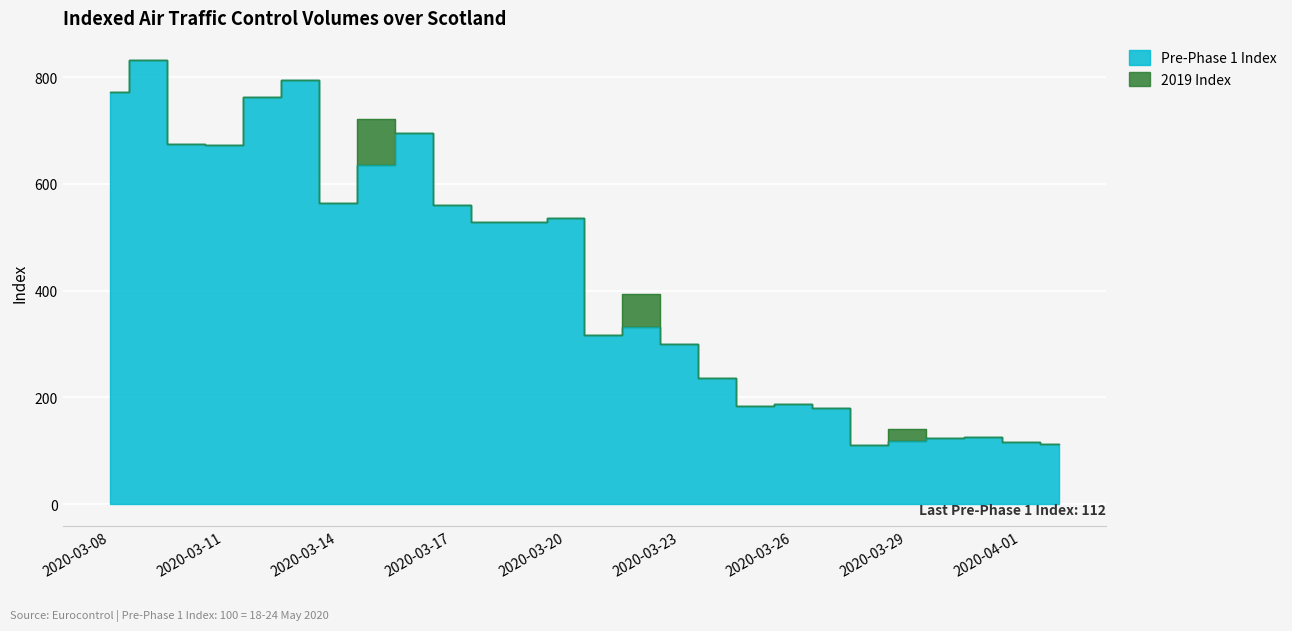

Reading left to right, extract all data points from this chart.

2020-03-08=773	2020-03-09=832	2020-03-10=674	2020-03-11=672	2020-03-12=763	2020-03-13=794	2020-03-14=565	2020-03-15=635	2020-03-16=696	2020-03-17=560	2020-03-18=528	2020-03-19=529	2020-03-20=537	2020-03-21=316	2020-03-22=331	2020-03-23=300	2020-03-24=236	2020-03-25=184	2020-03-26=187	2020-03-27=180	2020-03-28=111	2020-03-29=118	2020-03-30=124	2020-03-31=125	2020-04-01=116	2020-04-02=112